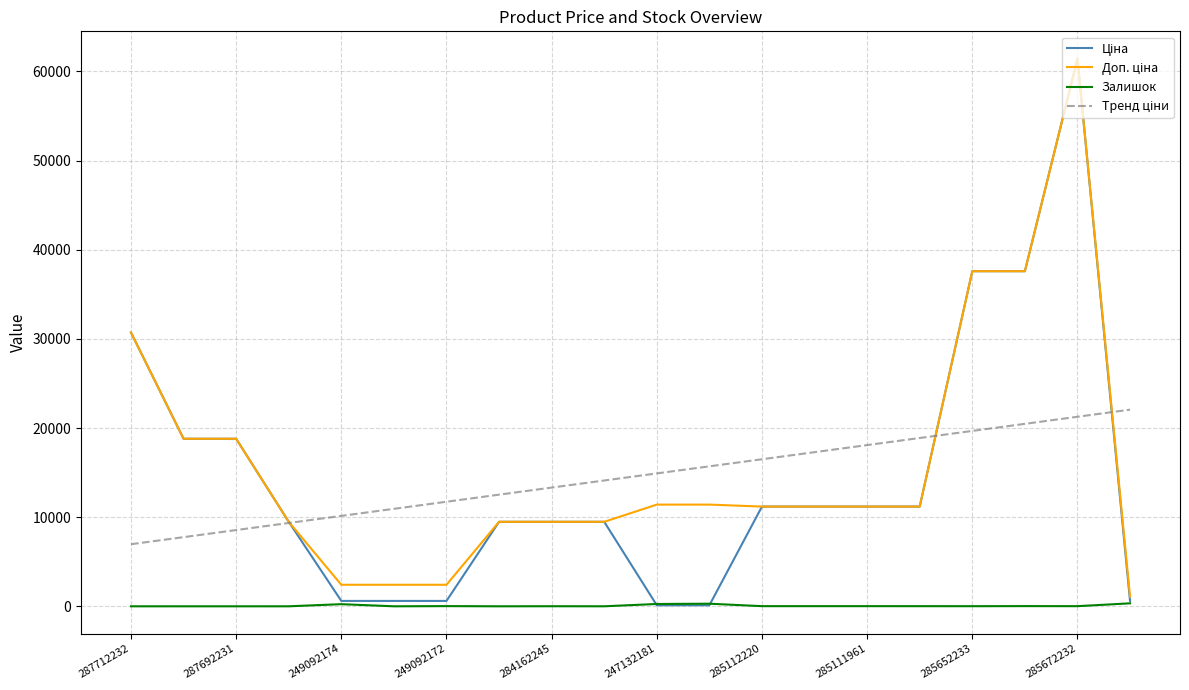

At how many categories does at least one series exceed 1319?

20